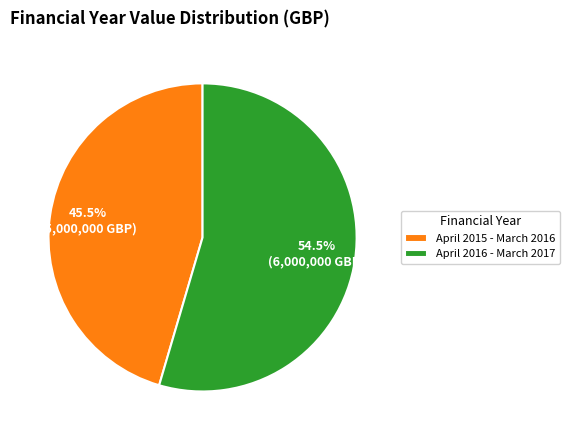

To the nearest percent, what is the difference between the April 2016 - March 2017 and April 2015 - March 2016 slice percentages?

9%